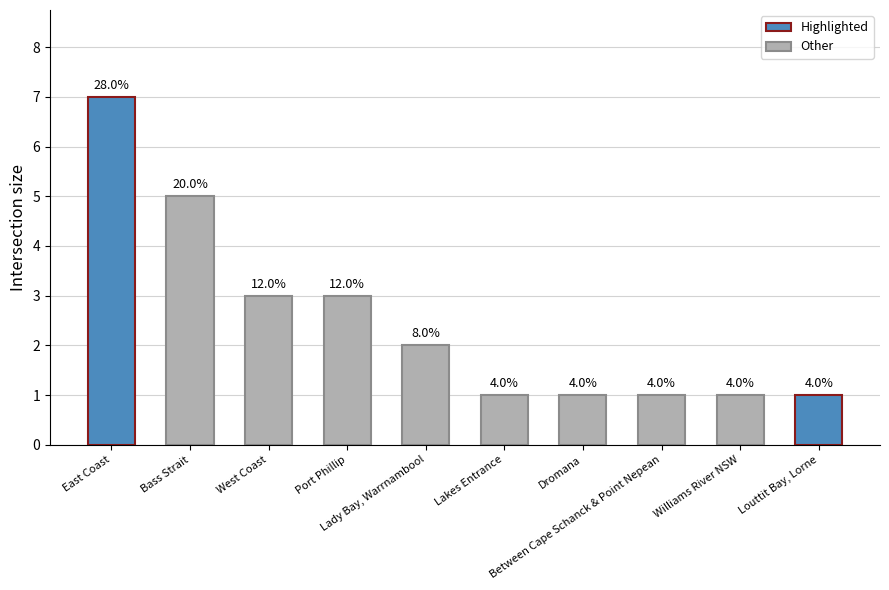

What is the label of the 1st bar from the right?

Louttit Bay, Lorne